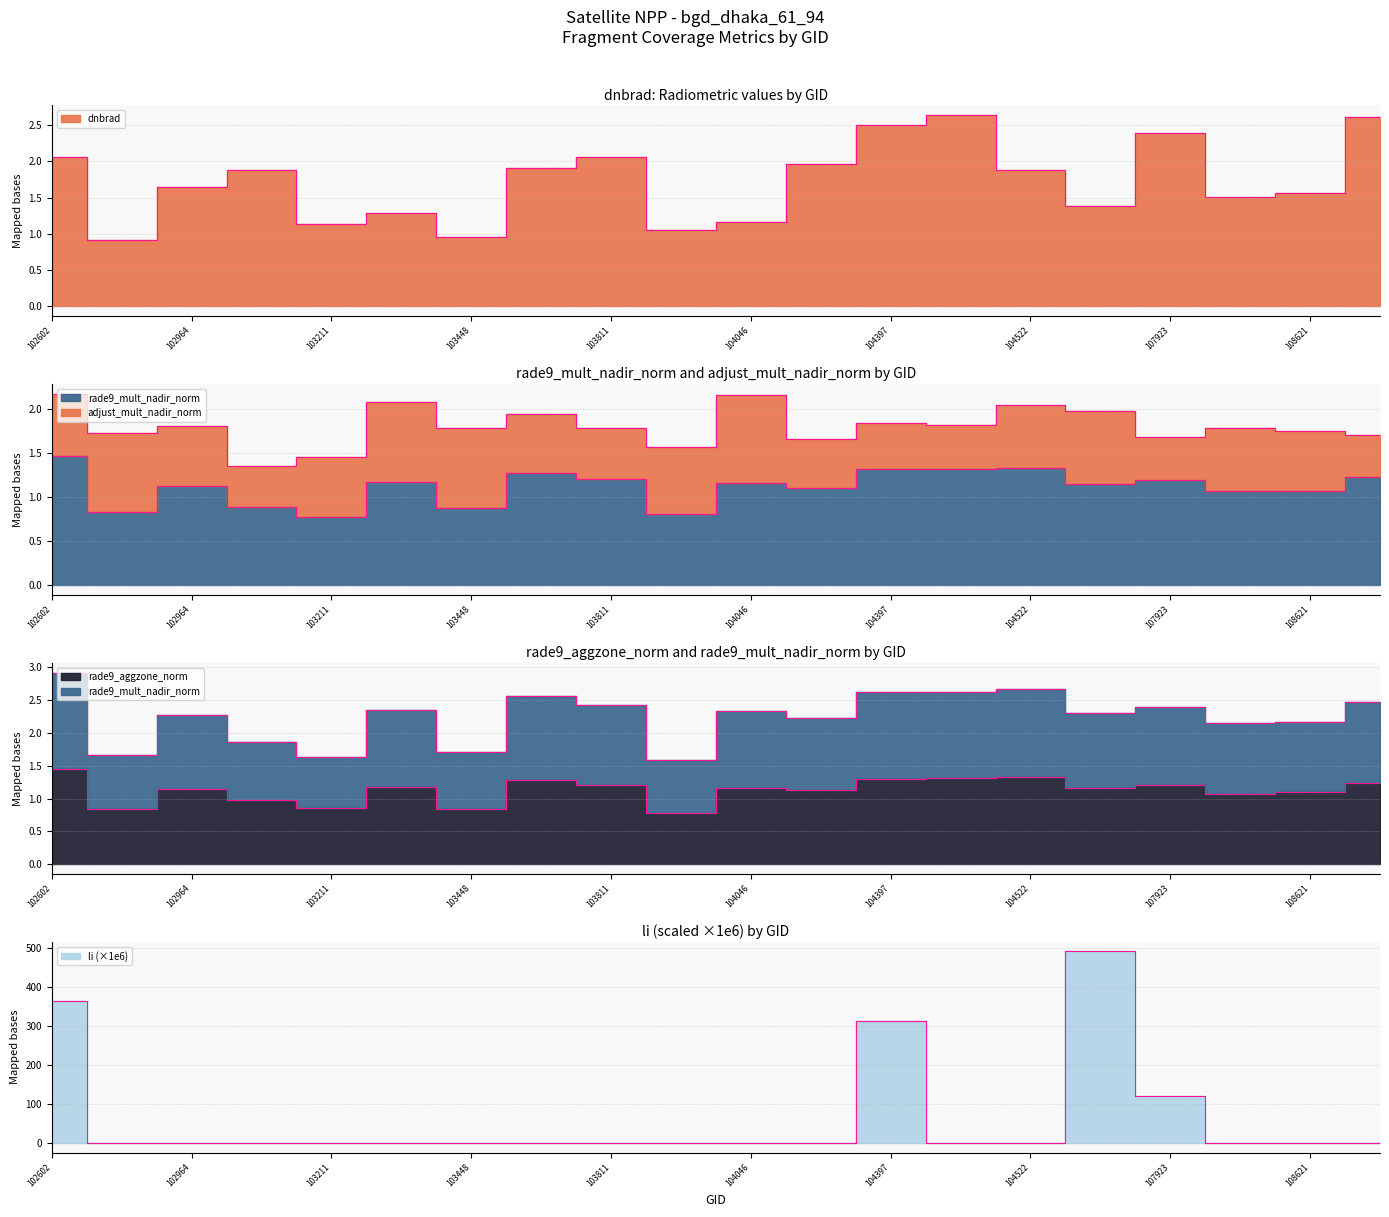

Where does the rade9_aggzone_norm series first go above 1?

102602